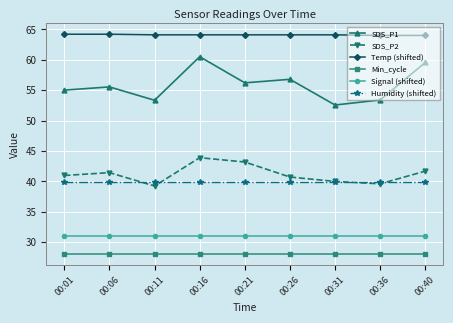

What is the average value of the Humidity (shifted) series?

39.9